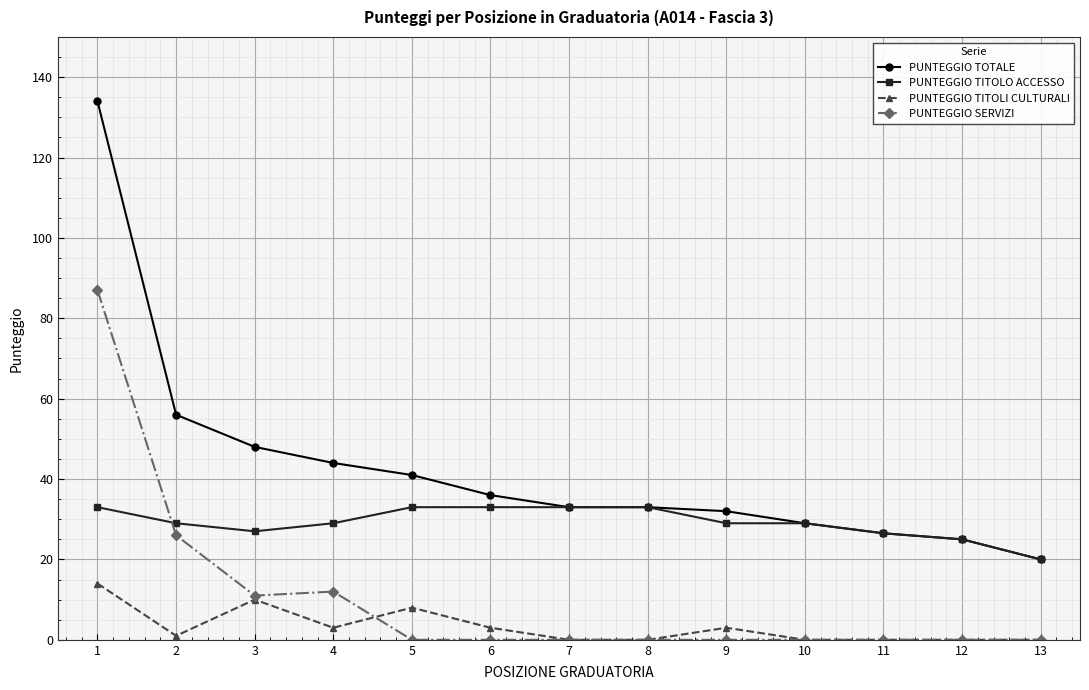

What is the total value across all series at 11?

53.0